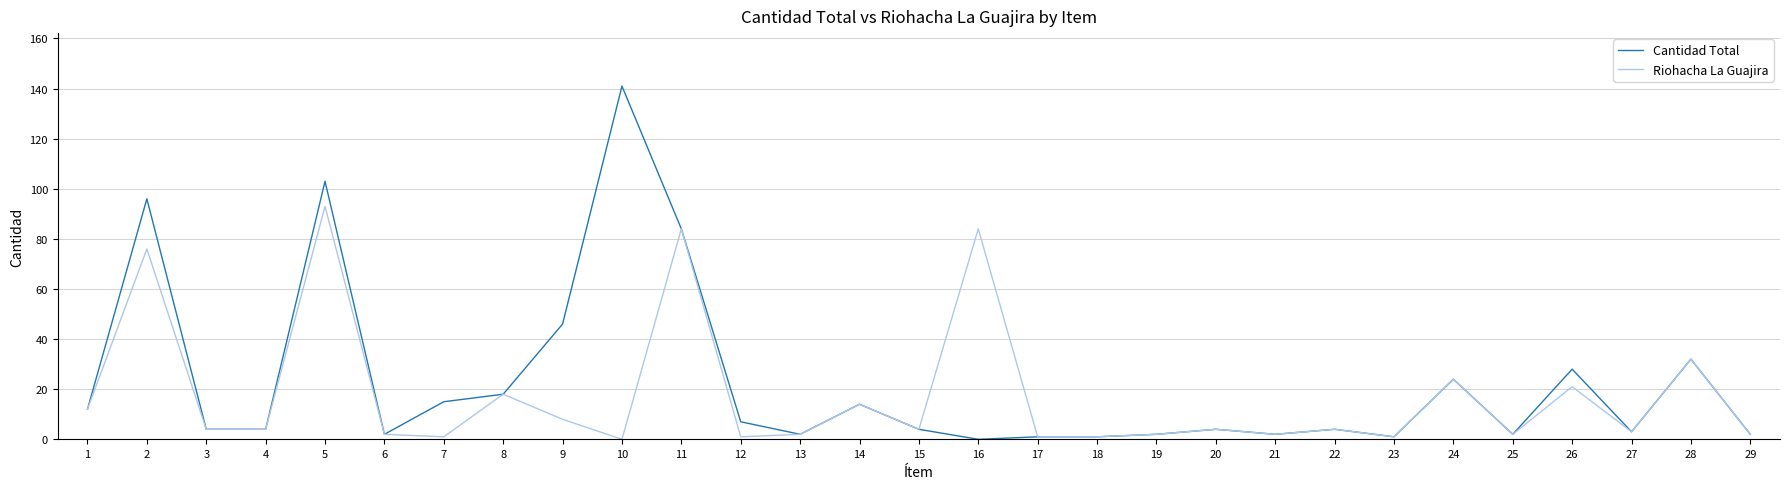

What is the total value across all series at 10?

141